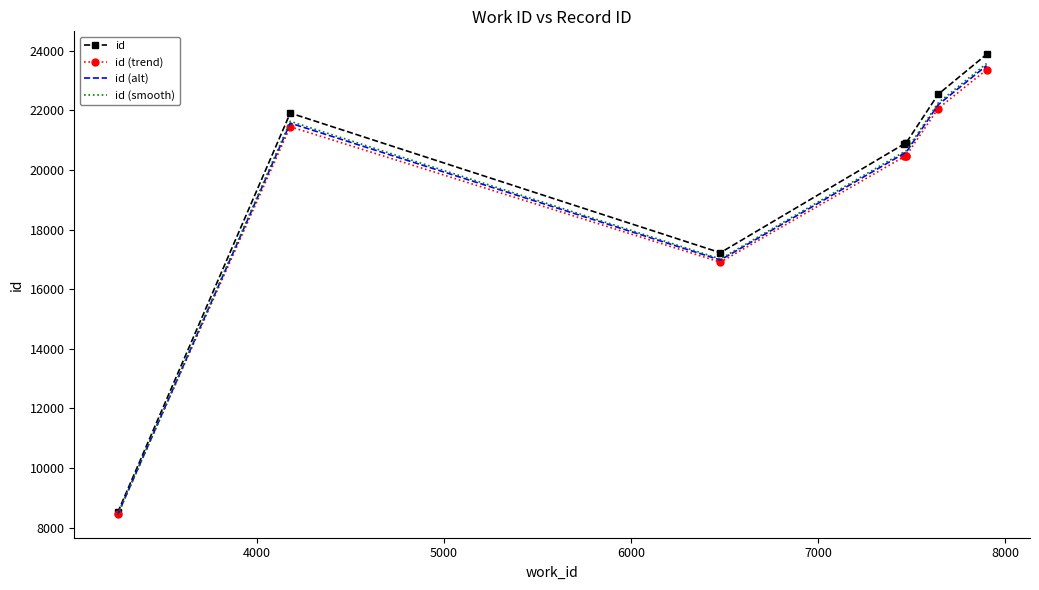

What is the smallest value displayed?

8431.4